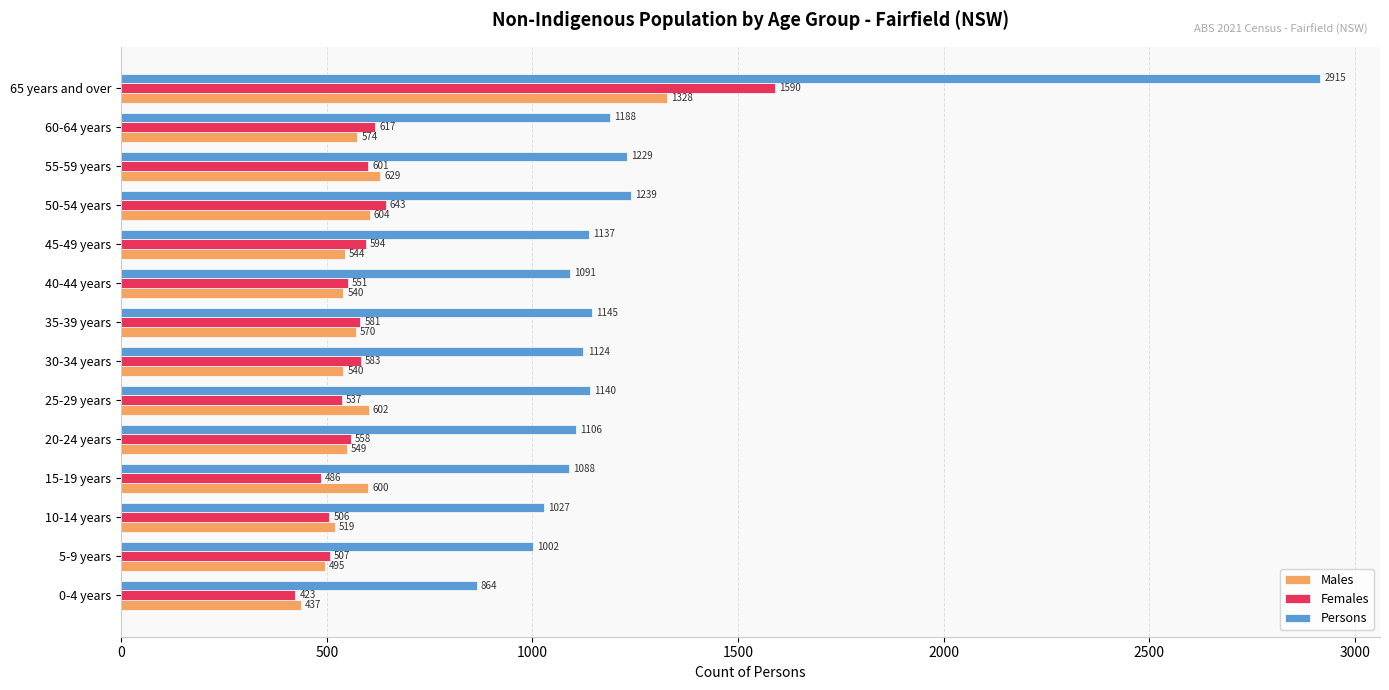

Which label corresponds to the smallest value in the chart?

0-4 years